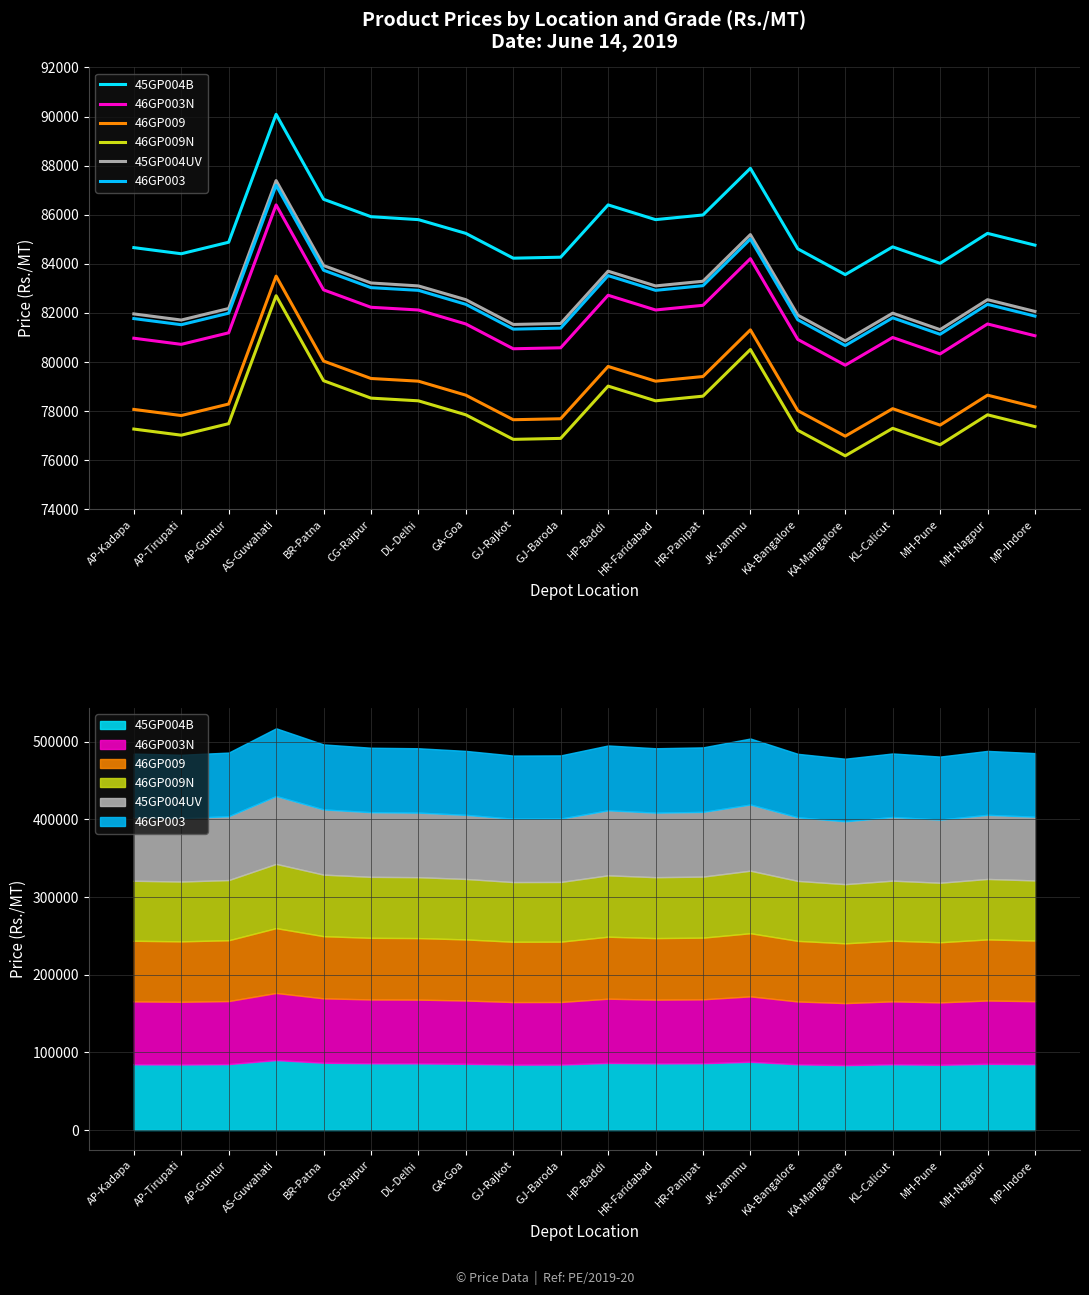

What is the approximate value of 46GP009N at AP-Tirupati?

77020